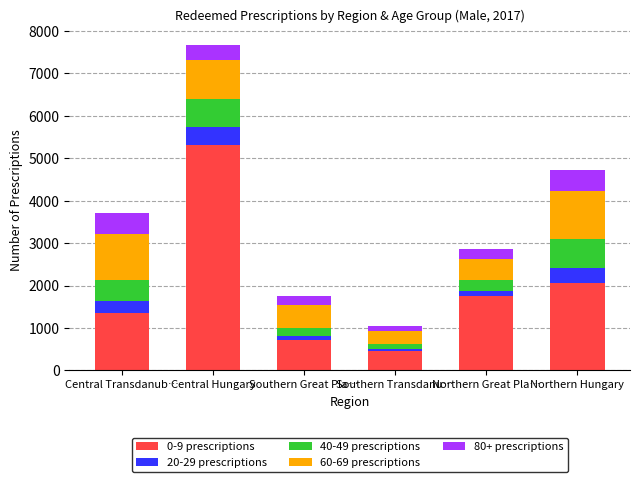

At which category is the sum across all series the highest?

Central Hungary